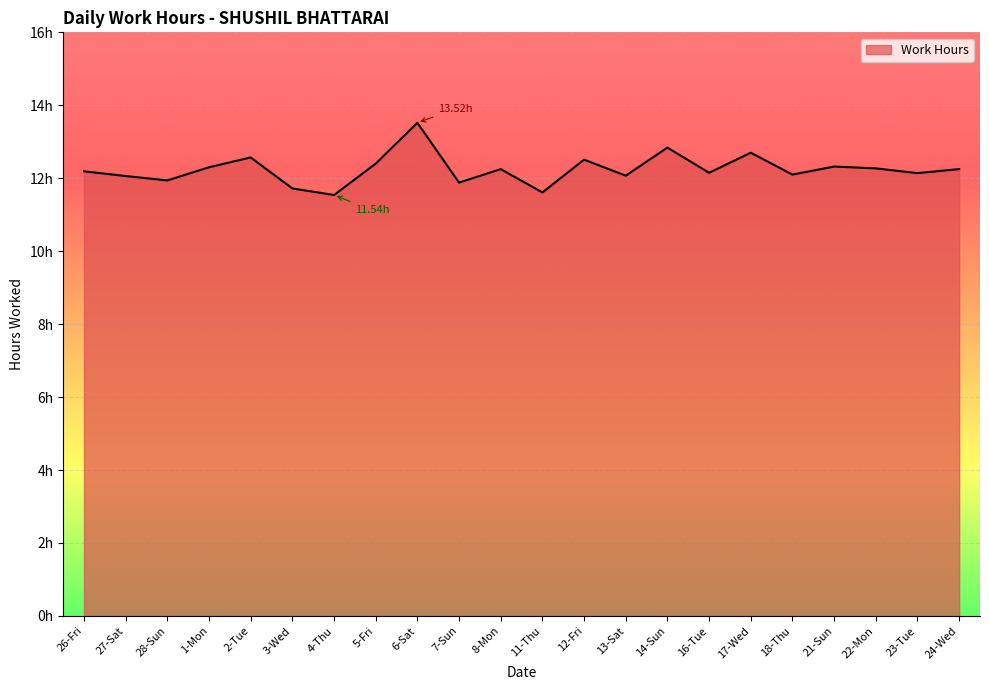

How many points are higher than both their immediate neighbors (excluding endpoints)?

7